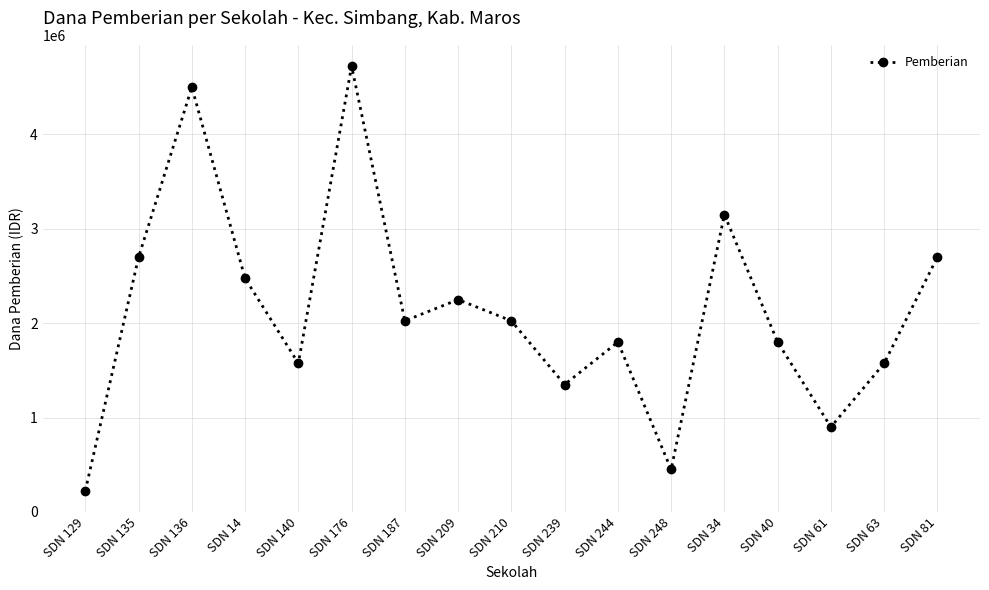

What is the sum of all values?

36225000